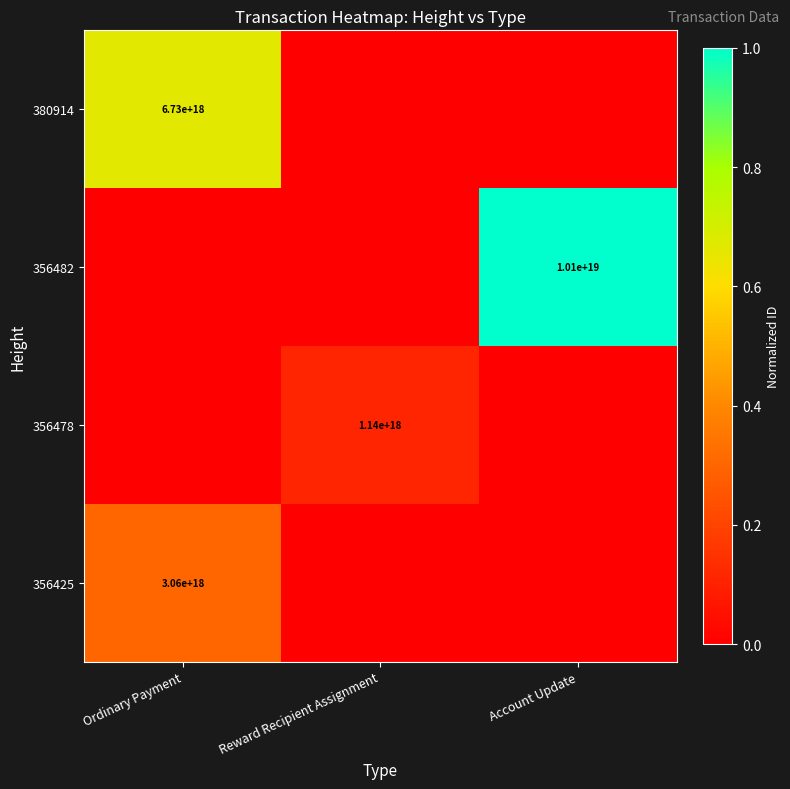

The 380914 series shows 6730000000000000000 at Ordinary Payment. True or false?

True